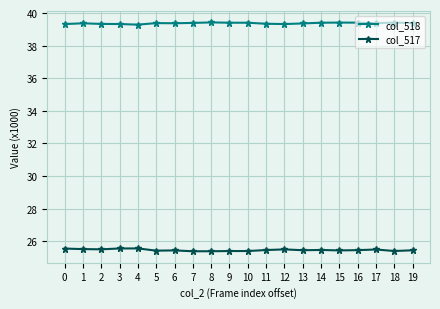

Rank the series at 18 from lowest to highest value.

col_517, col_518